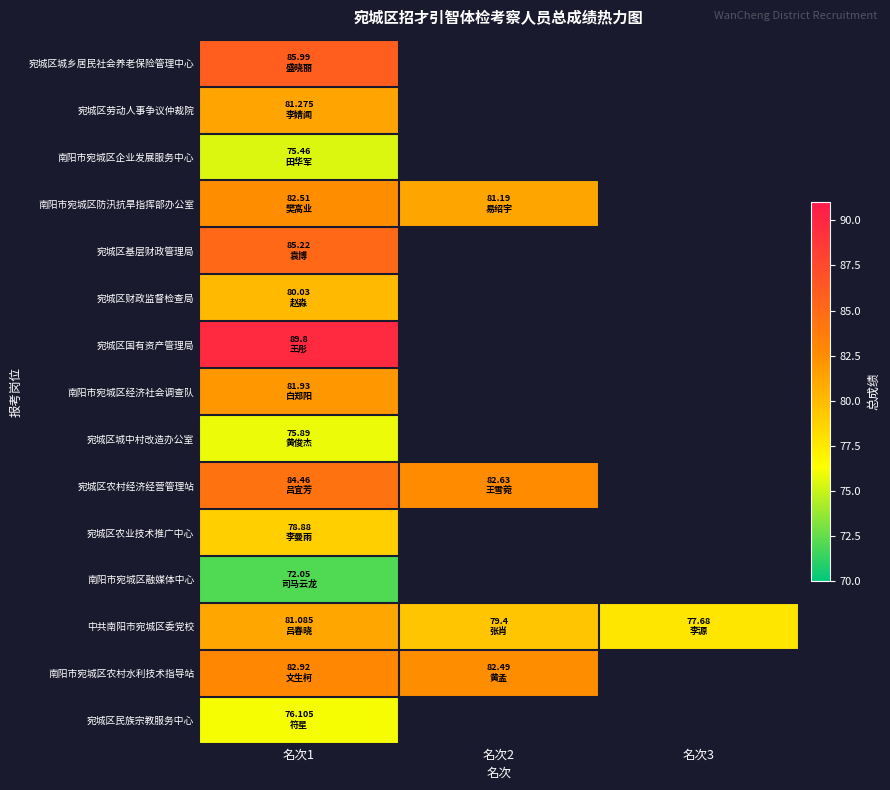

Which has a higher value, 名次2 or 名次1?

名次1